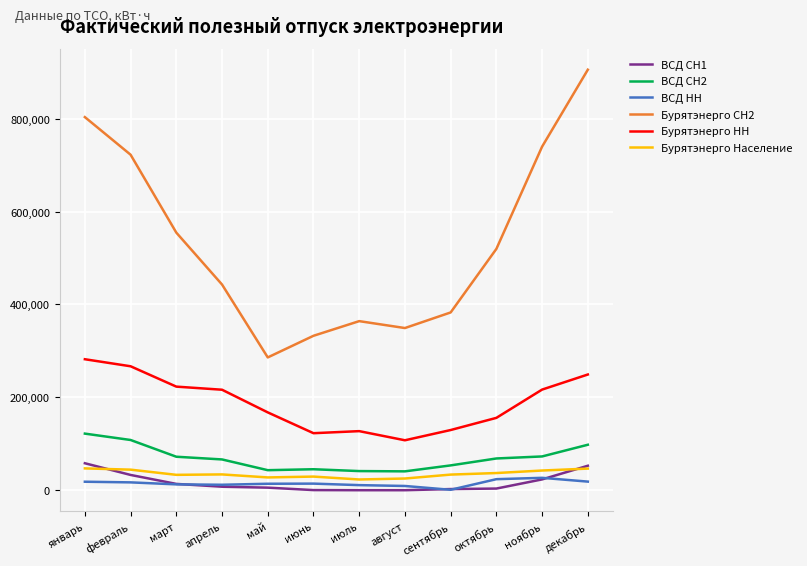

The value of Бурятэнерго СН2 at март is 280964.9. True or false?

False